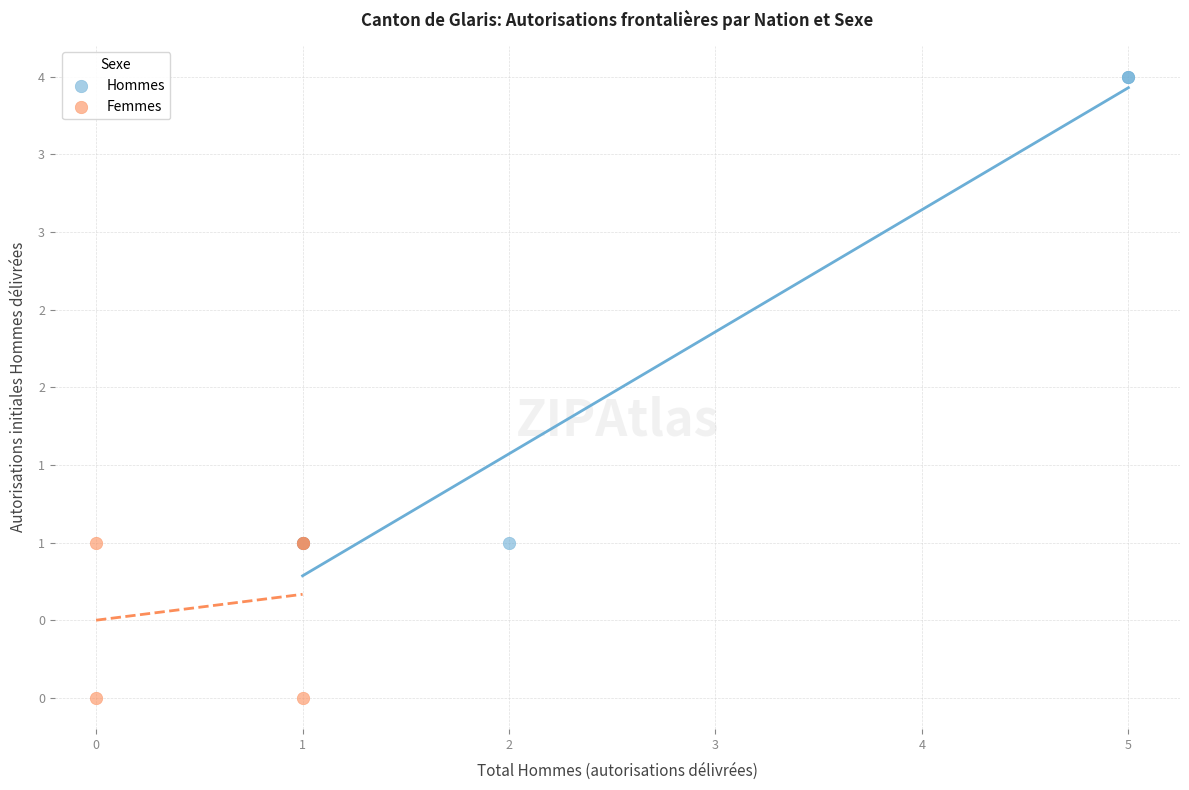

Which series contains the lowest Y value?

Femmes